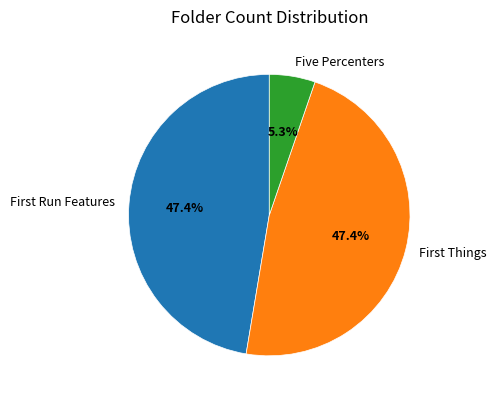

To the nearest percent, what is the difference between the largest and smallest slice percentages?

42%